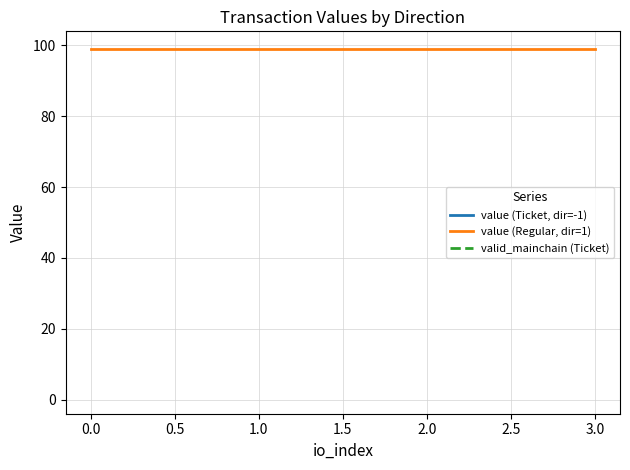

What are all the series names shown in the legend?

value (Ticket, dir=-1), value (Regular, dir=1), valid_mainchain (Ticket)